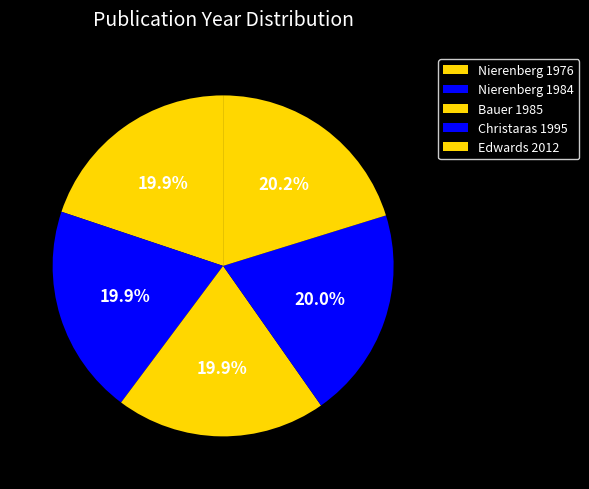

How many segments does this pie chart have?

5